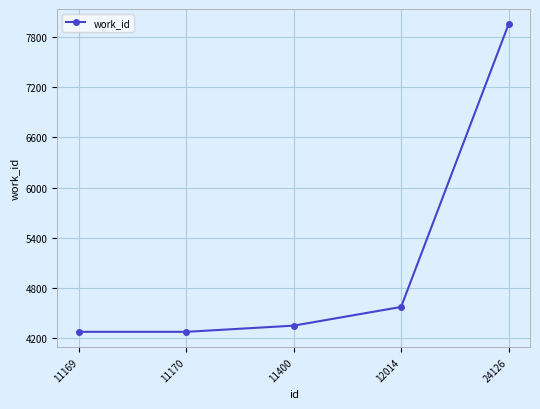

Which category has the highest value across all series?

24126